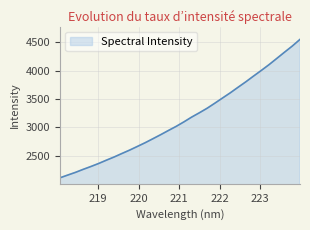

What is the greatest value displayed?

4554.9